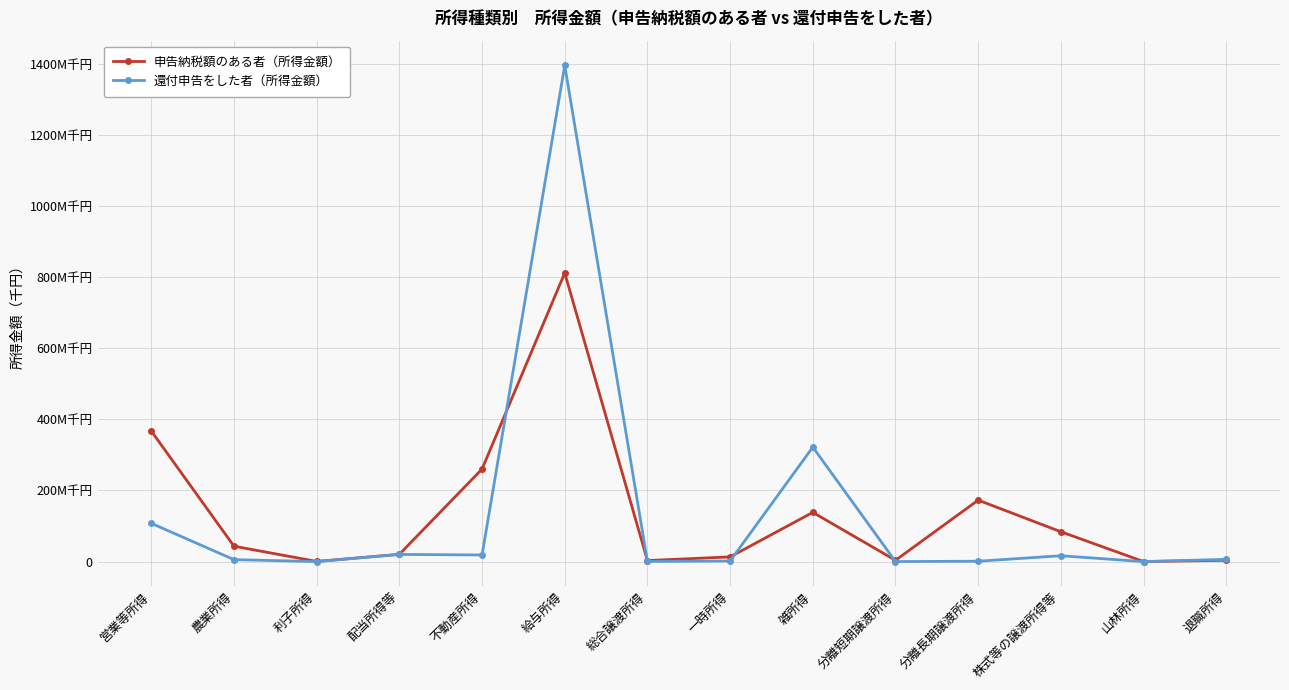

What is the approximate value of 申告納税額のある者（所得金額） at 退職所得, to the nearest 10?

3713540